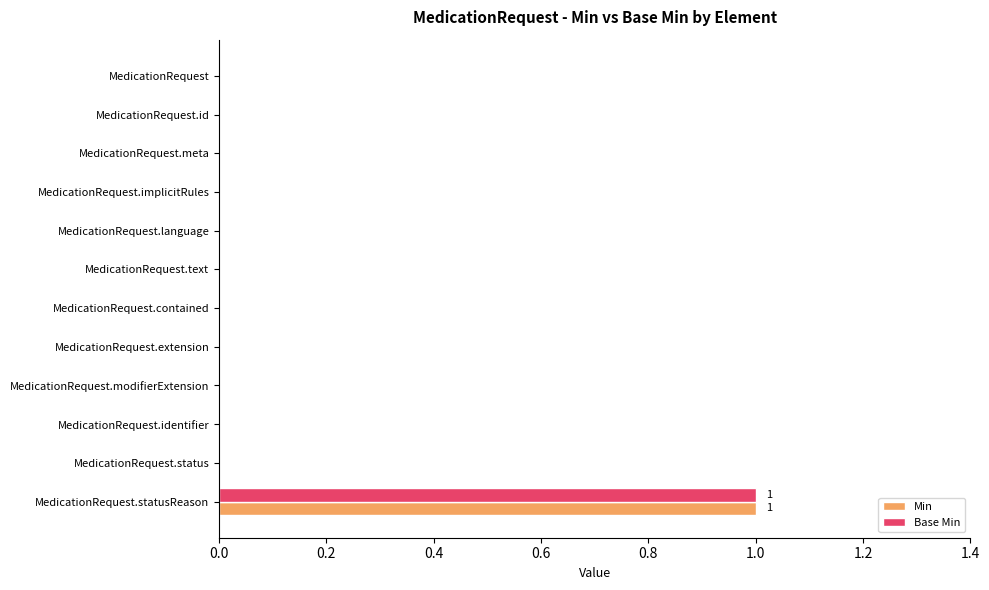

True or false: Base Min has a value of 0 at MedicationRequest.status.

True